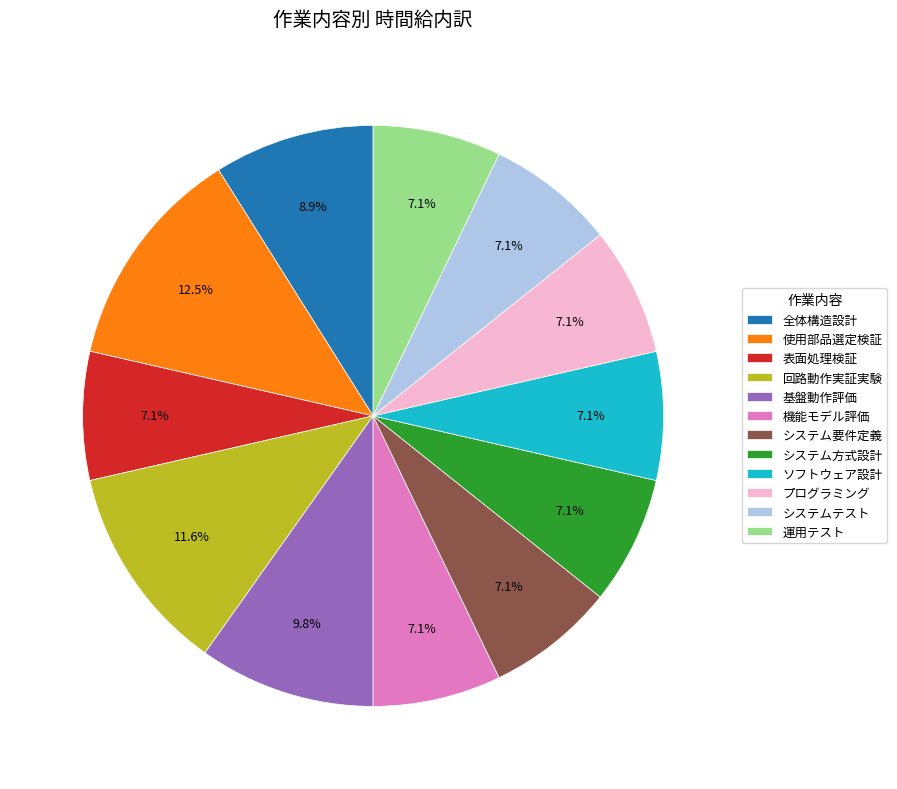

To the nearest percent, what is the average slice percentage?

8%